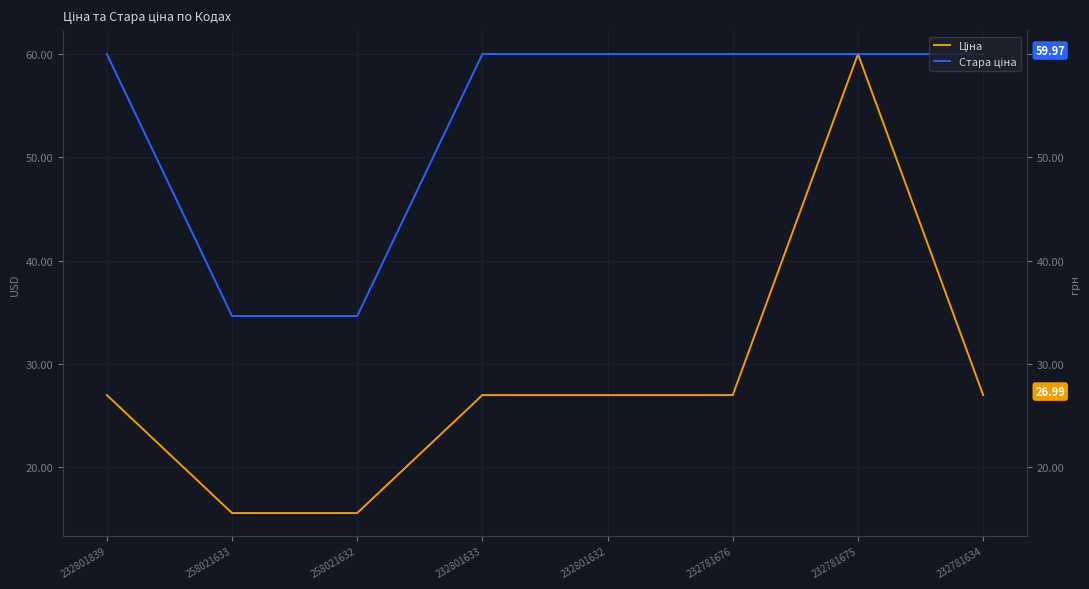

What is the label of the 6th point from the left?

232781676